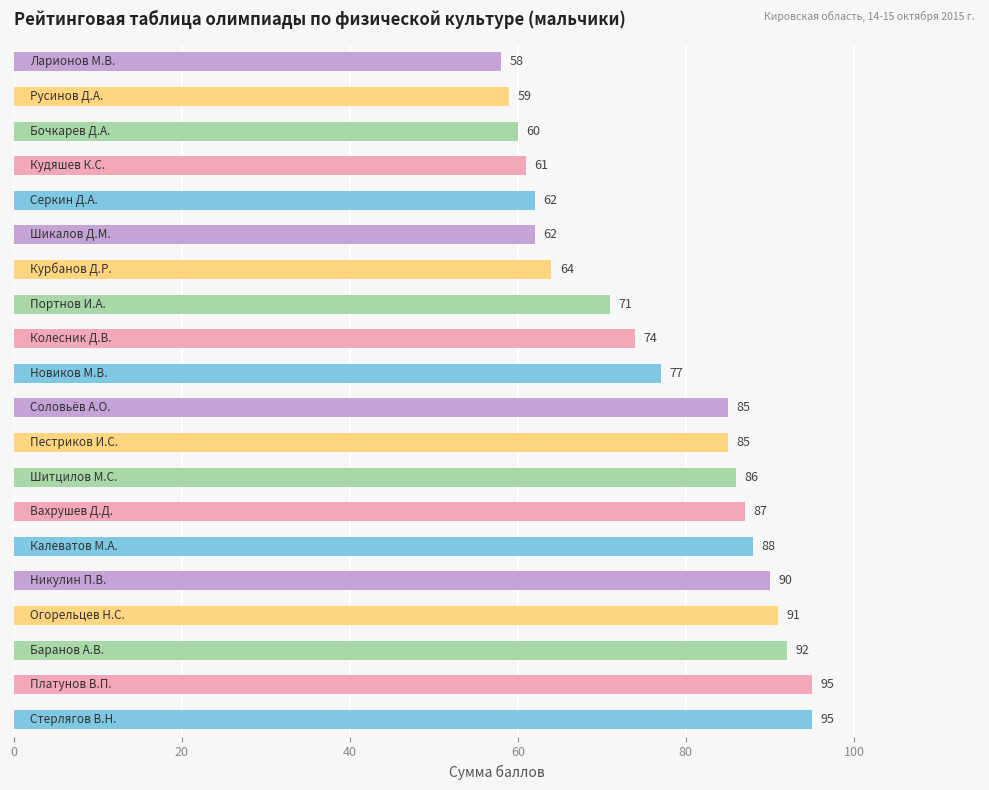

What is the difference between the second highest and second lowest values?

36